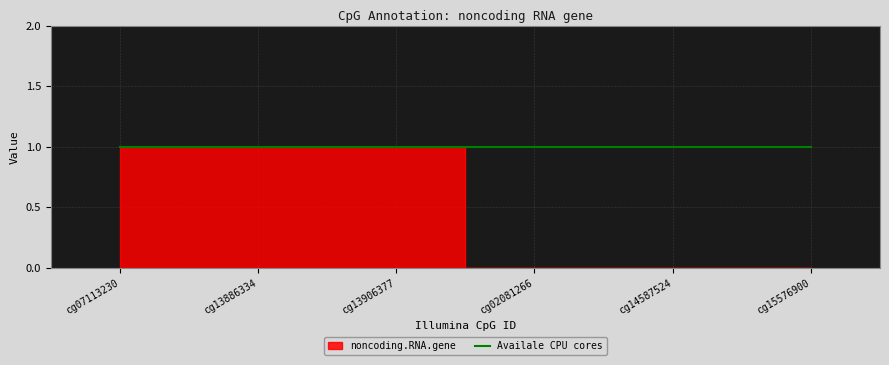

What is the change in value from cg13886334 to cg15576900?

-1